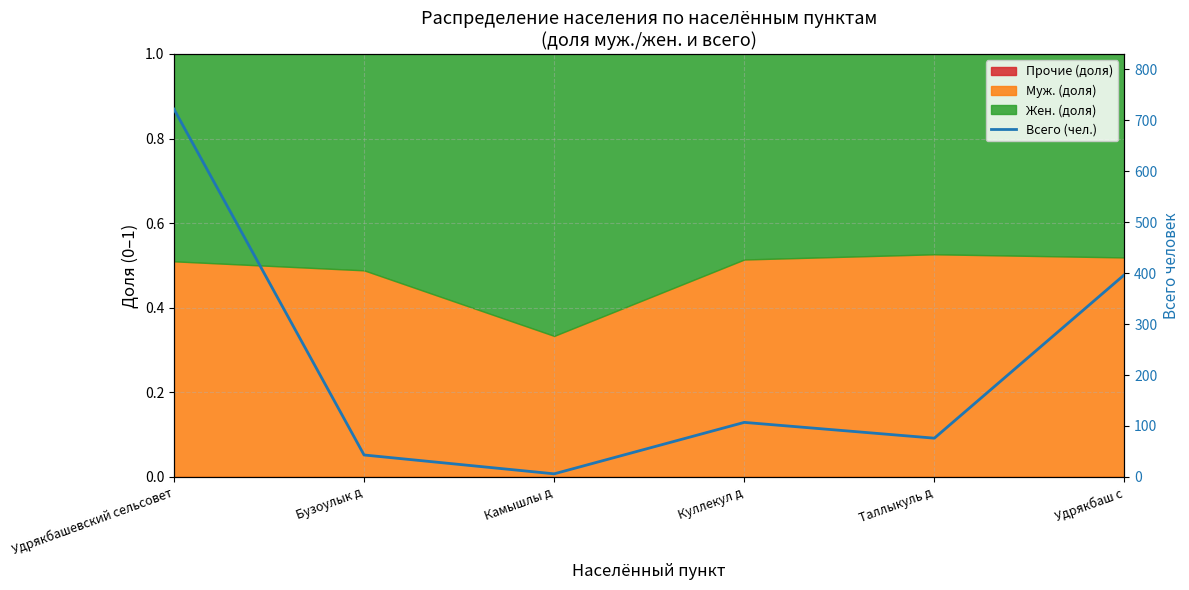

True or false: the data shows 43 at Бузоулык д.

True